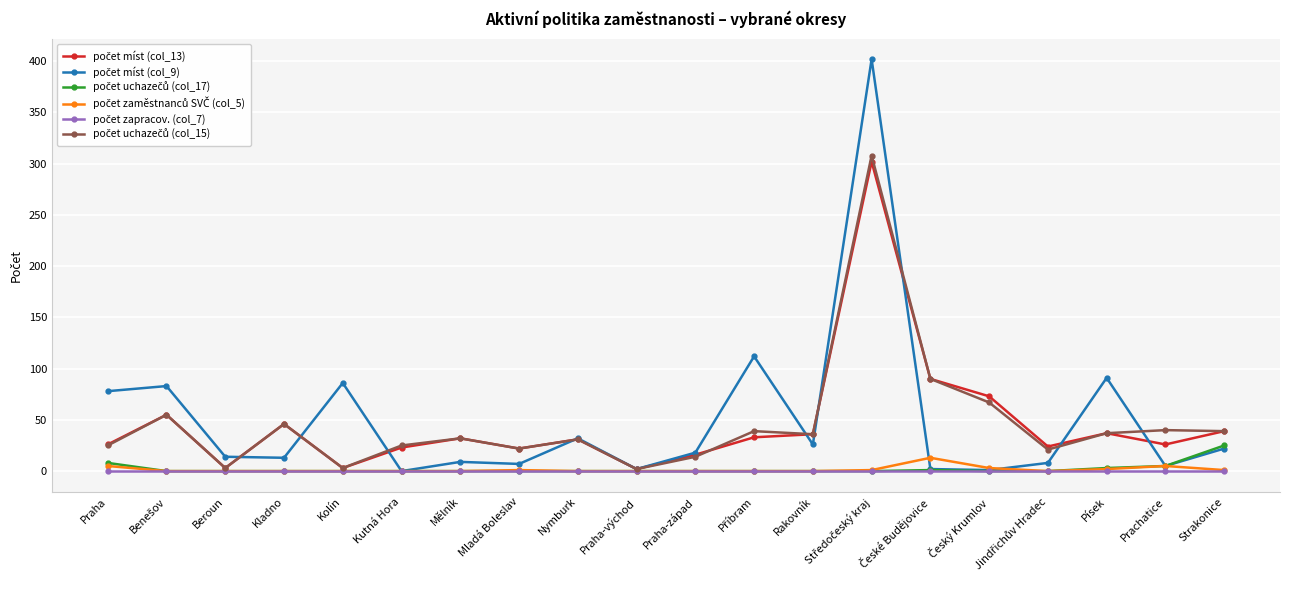

What is the label of the 20th point from the left?

Strakonice